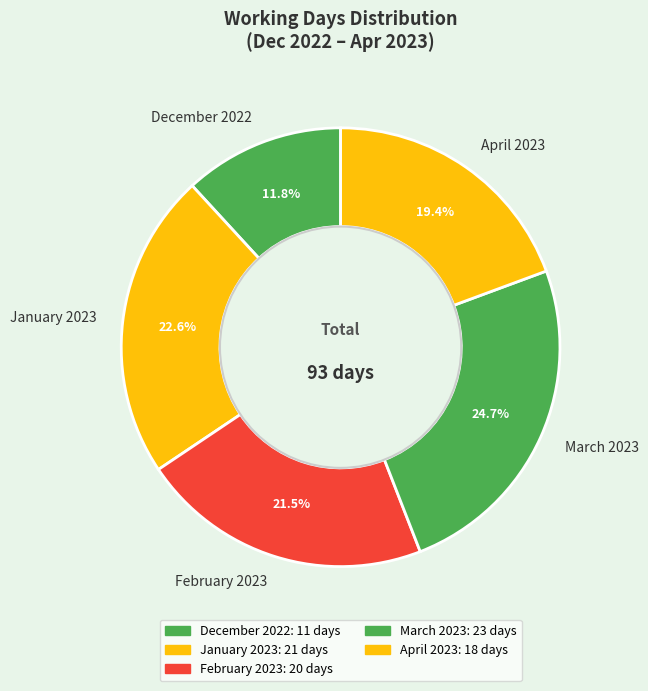

Between December 2022 and February 2023, which is larger?

February 2023